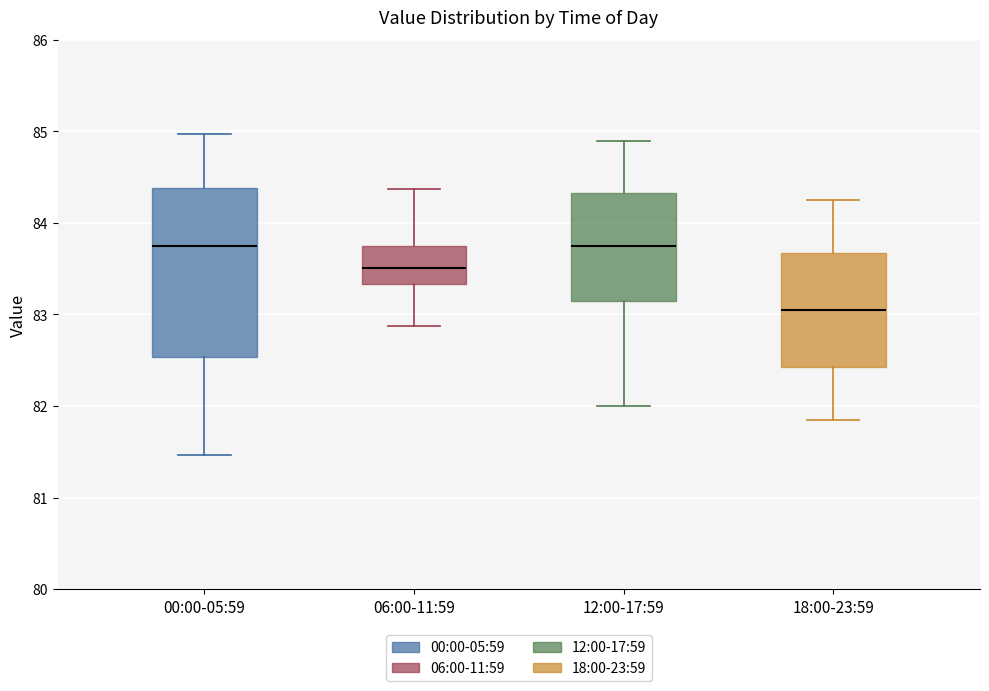

Where is the upper edge of the box for 12:00-17:59 on the y-axis? The values are not printed on the chart, so give them approximately, as read against the axis.

84.3